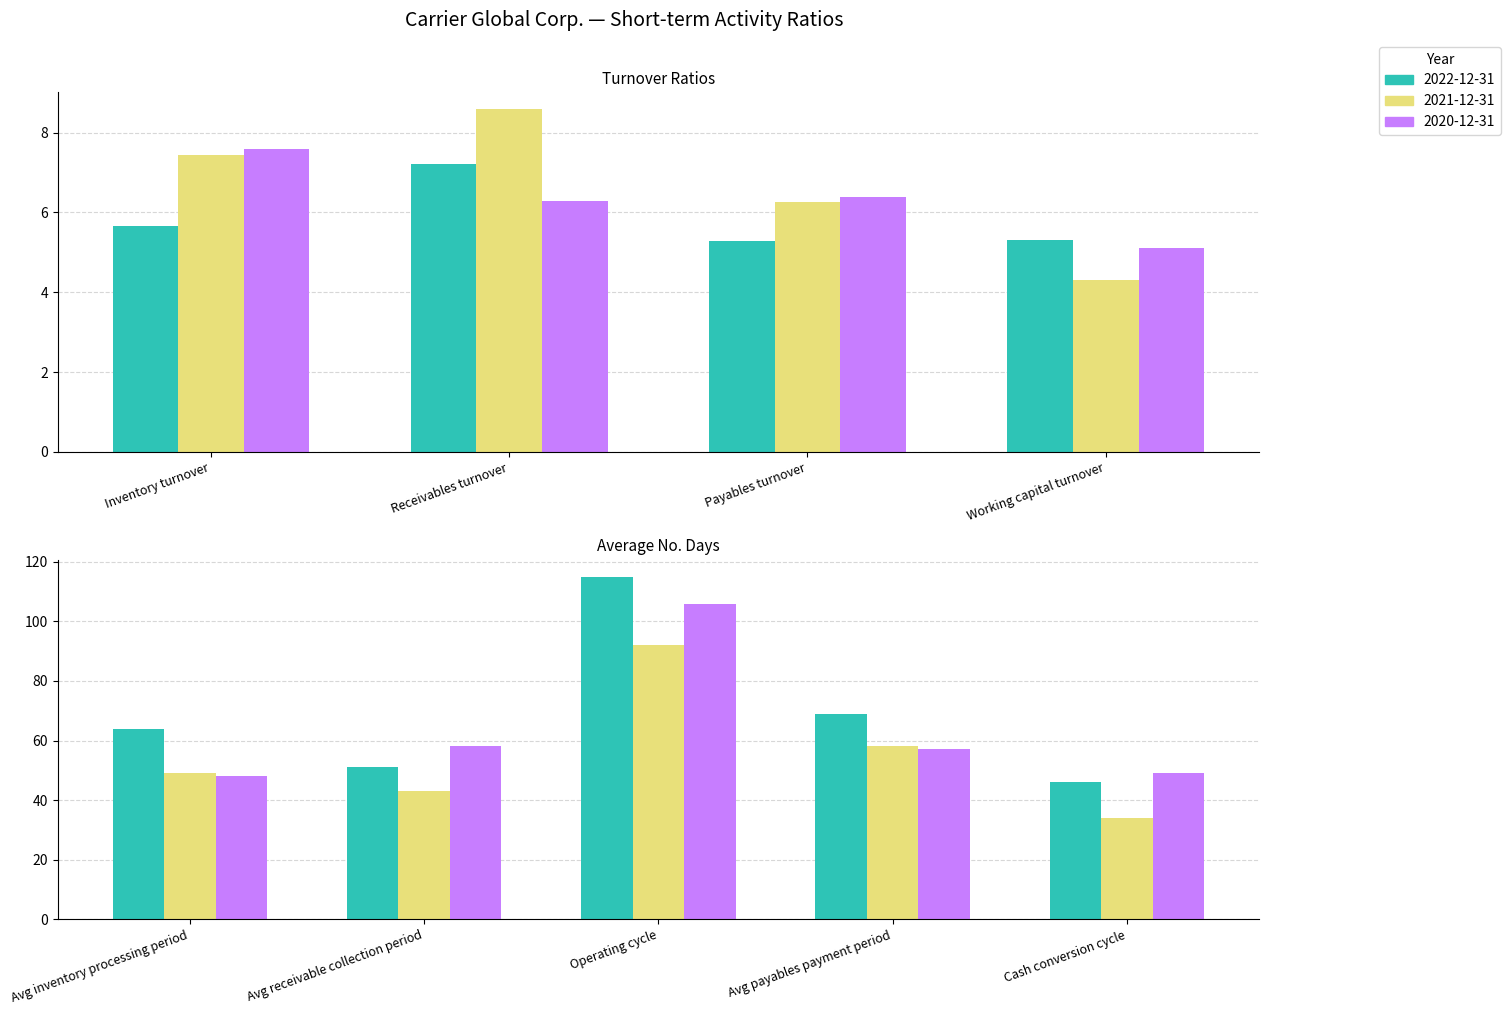

At which label does 2021-12-31 reach its minimum?

Working capital turnover